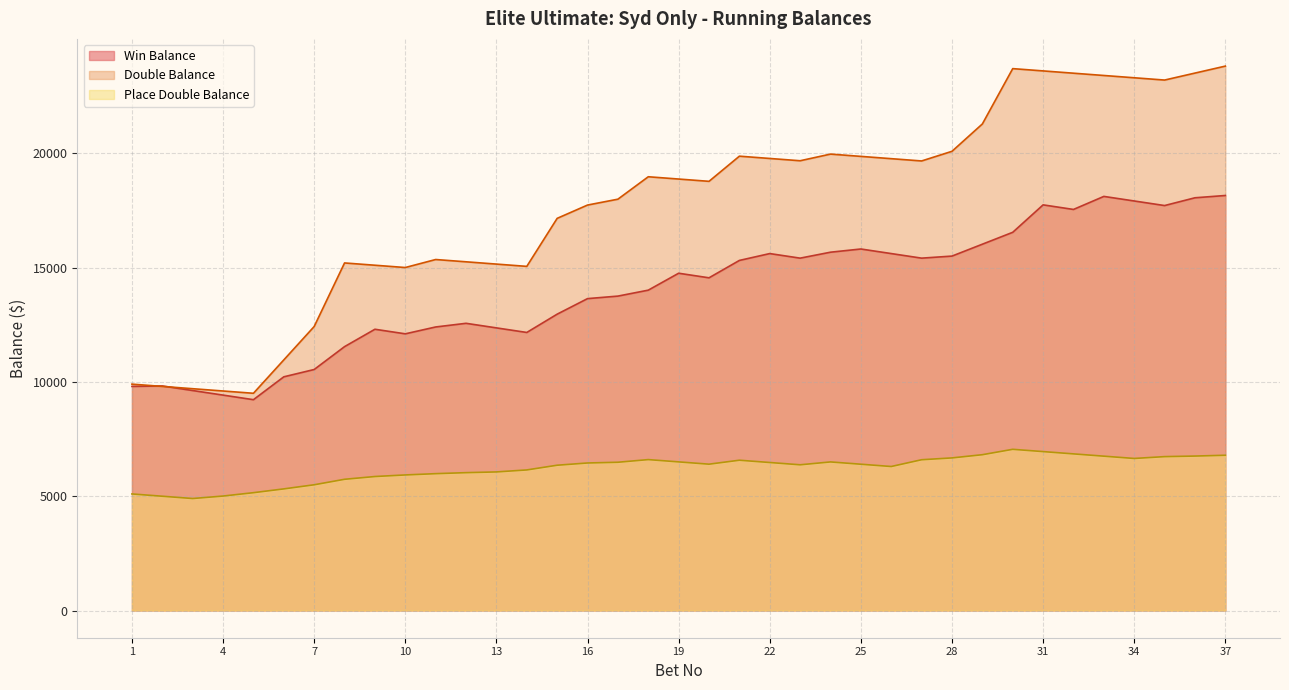

Reading left to right, what are all the values shown in this chart?

Win Balance: 9800.0	9820.0	9620.0	9420.0	9220.0	10220.0	10540.0	11540.0	12300.0	12100.0	12400.0	12560.0	12360.0	12160.0	12960.0	13640.0	13750.0	14010.0	14750.0	14550.0	15310.0	15610.0	15410.0	15670.0	15810.0	15610.0	15410.0	15500.0	16020.0	16540.0	17740.0	17540.0	18110.0	17910.0	17710.0	18050.0	18150.0
Double Balance: 9900.0	9800.0	9700.0	9600.0	9500.0	10960.0	12420.0	15200.0	15100.0	15000.0	15350.0	15250.0	15150.0	15050.0	17150.0	17732.0	17988.5	18969.5	18869.5	18769.5	19869.5	19769.5	19669.5	19960.5	19860.5	19760.5	19660.5	20082.5	21278.5	23698.5	23598.5	23498.5	23398.5	23298.5	23198.5	23503.5	23808.5
Place Double Balance: 5097.6	4997.6	4897.6	5005.6	5152.6	5318.6	5498.6	5738.6	5859.6	5928.6	5984.6	6028.6	6060.6	6147.6	6353.6	6451.6	6483.6	6599.6	6499.6	6399.6	6572.6	6472.6	6372.6	6497.6	6397.6	6297.6	6593.6	6673.6	6813.6	7049.6	6949.6	6849.6	6749.6	6649.6	6729.6	6754.4	6789.6